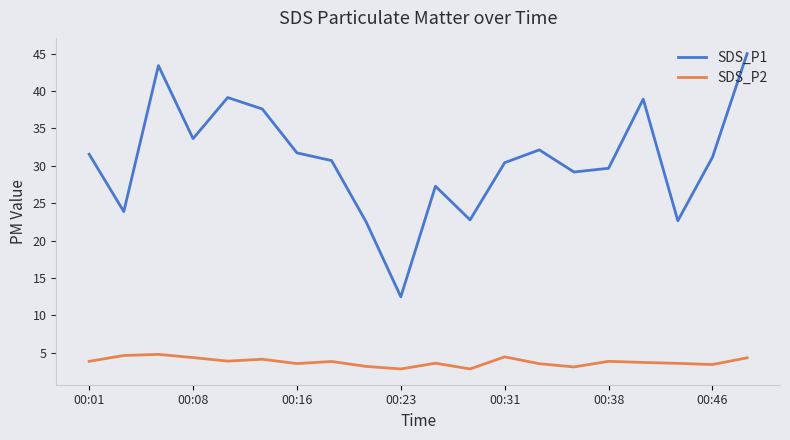

What is the minimum value for SDS_P1?

12.5